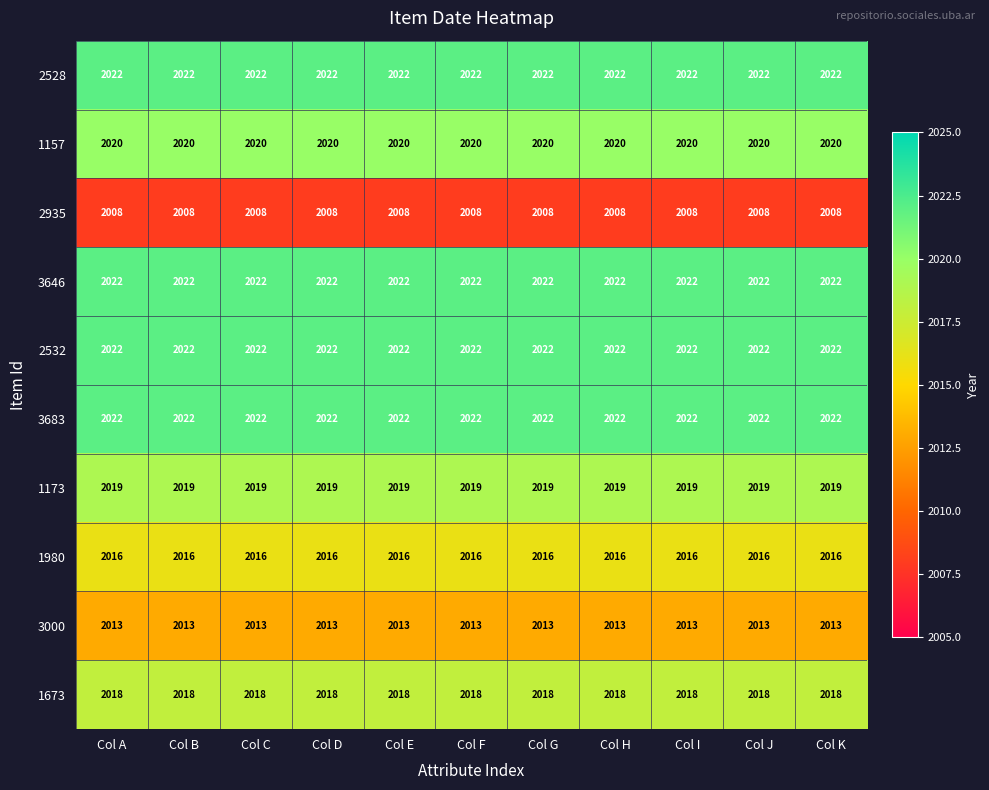

What is the maximum value for 1980?

2016